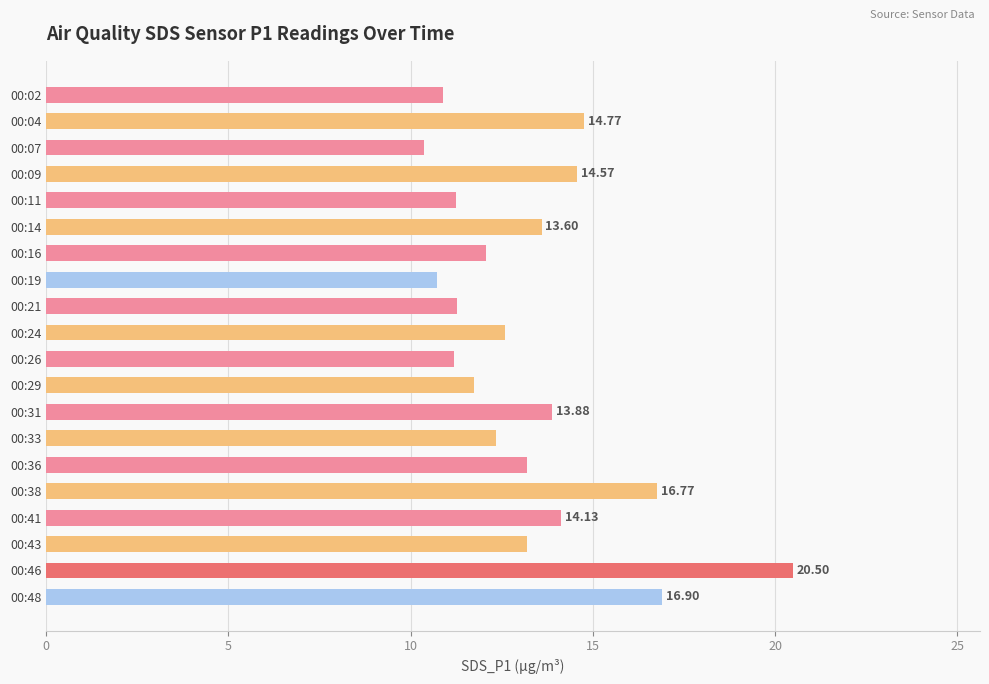

How many bars are there in total?

20